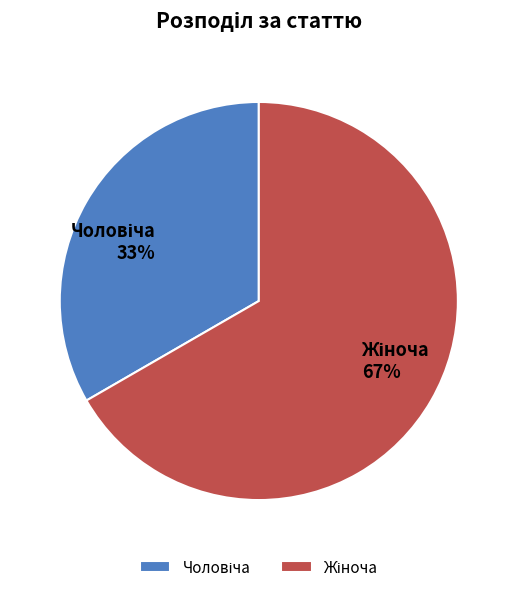

Is there any slice that represents more than half of the pie?

Yes